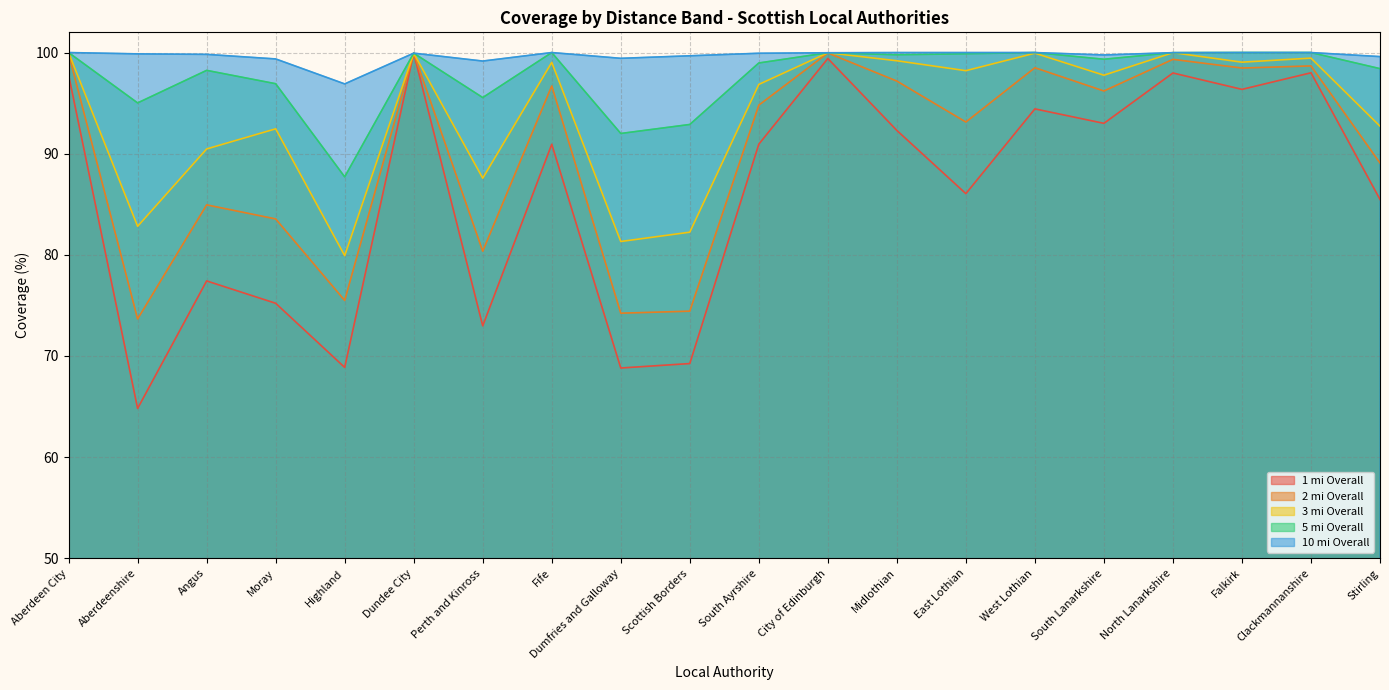

Rank the series at Stirling from lowest to highest value.

1 mi Overall, 2 mi Overall, 3 mi Overall, 5 mi Overall, 10 mi Overall